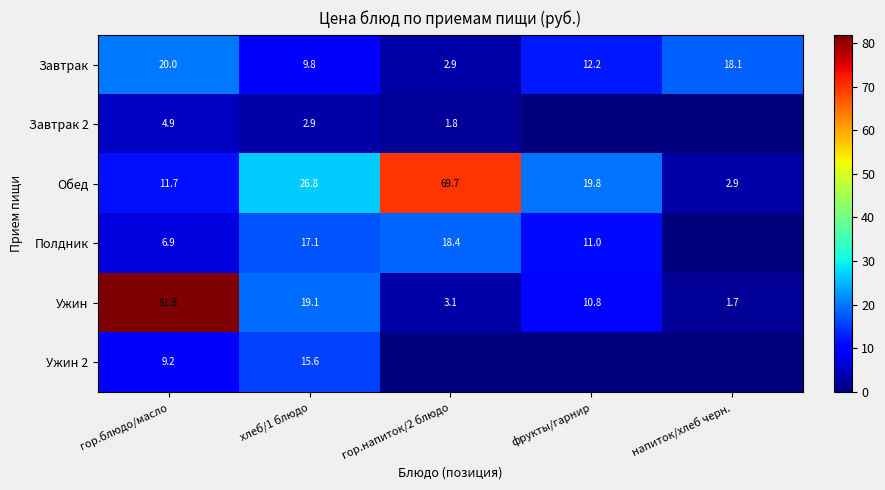

What is the average value of the Обед series?

26.2